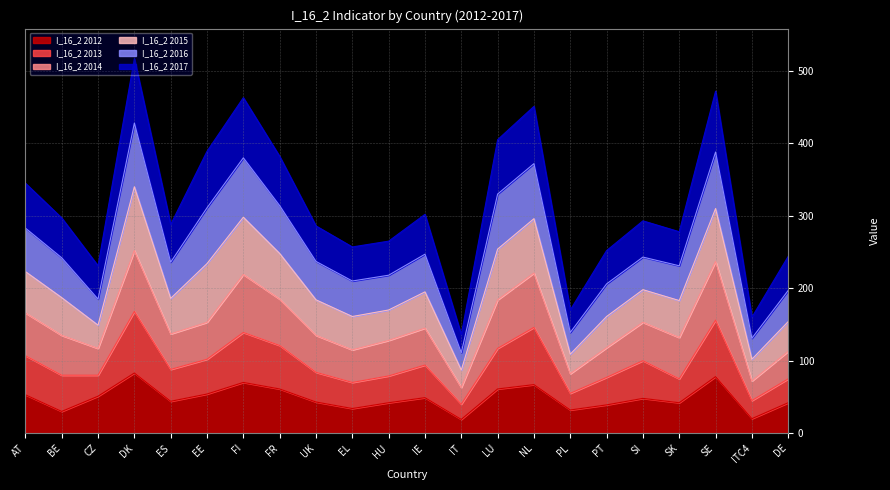

The I_16_2 2016 series shows 55 at PL. True or false?

False